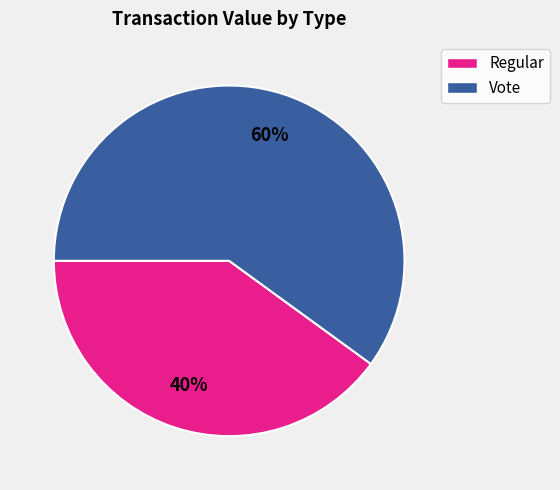

Between Vote and Regular, which is larger?

Vote